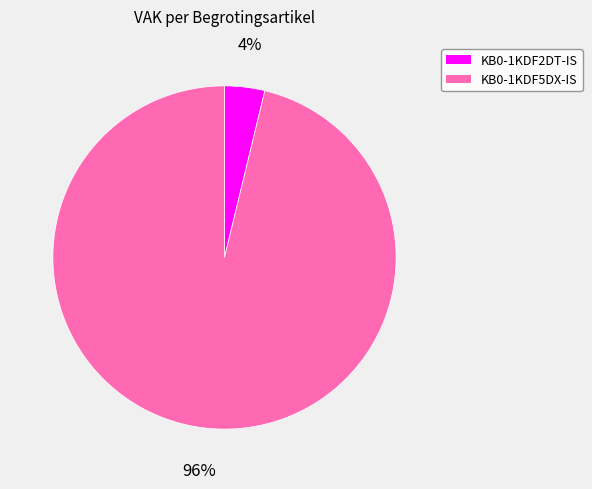

Rank the categories by value from lowest to highest.

KB0-1KDF2DT-IS, KB0-1KDF5DX-IS